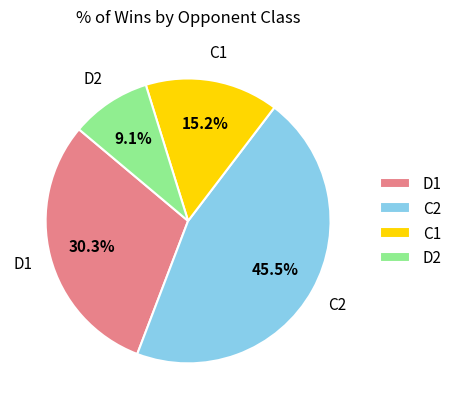

What is the smallest slice in the pie chart?

D2